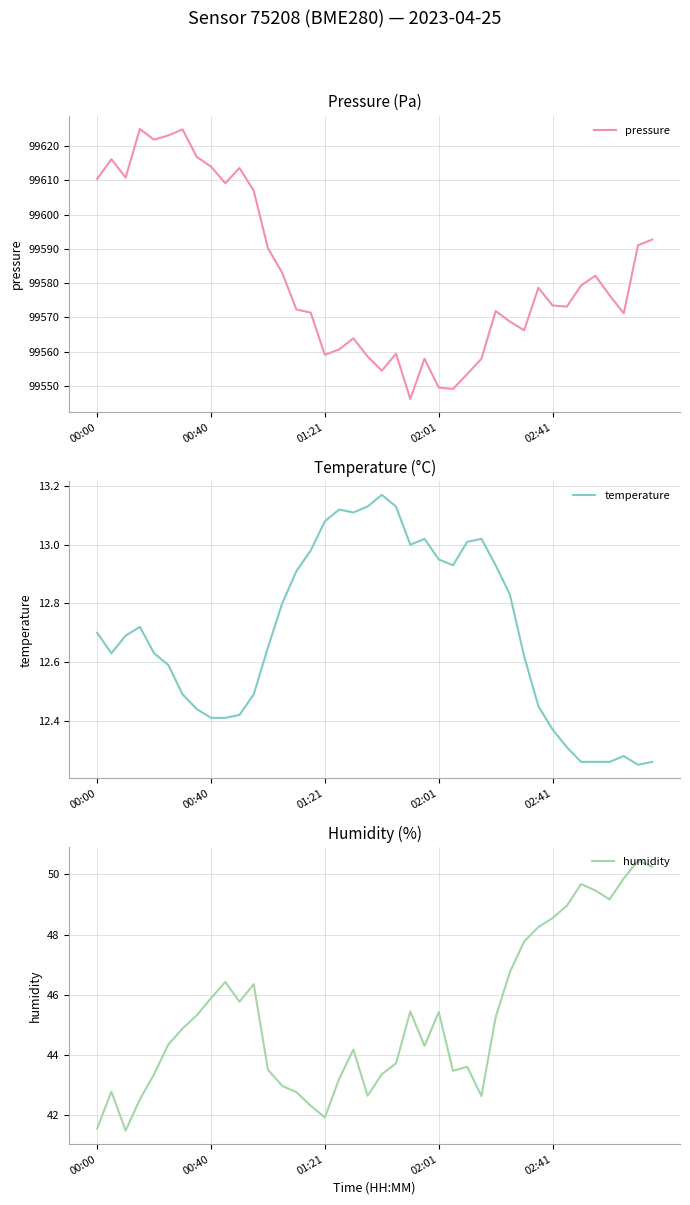

Which category has the highest value in the humidity series?

38